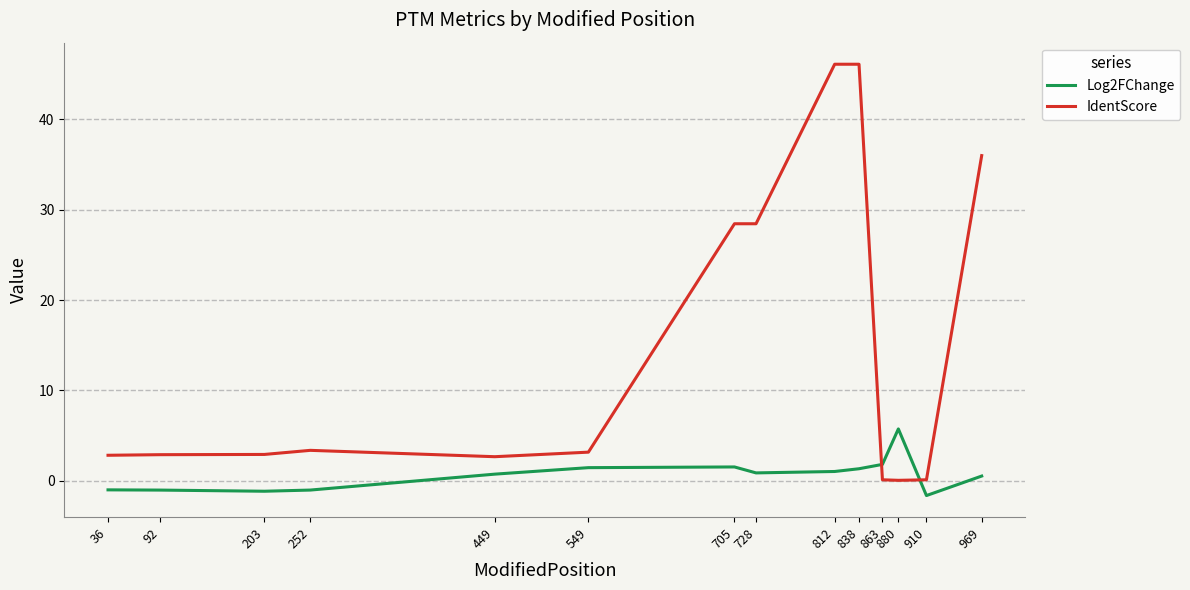

Which series has the widest spread of values?

IdentScore